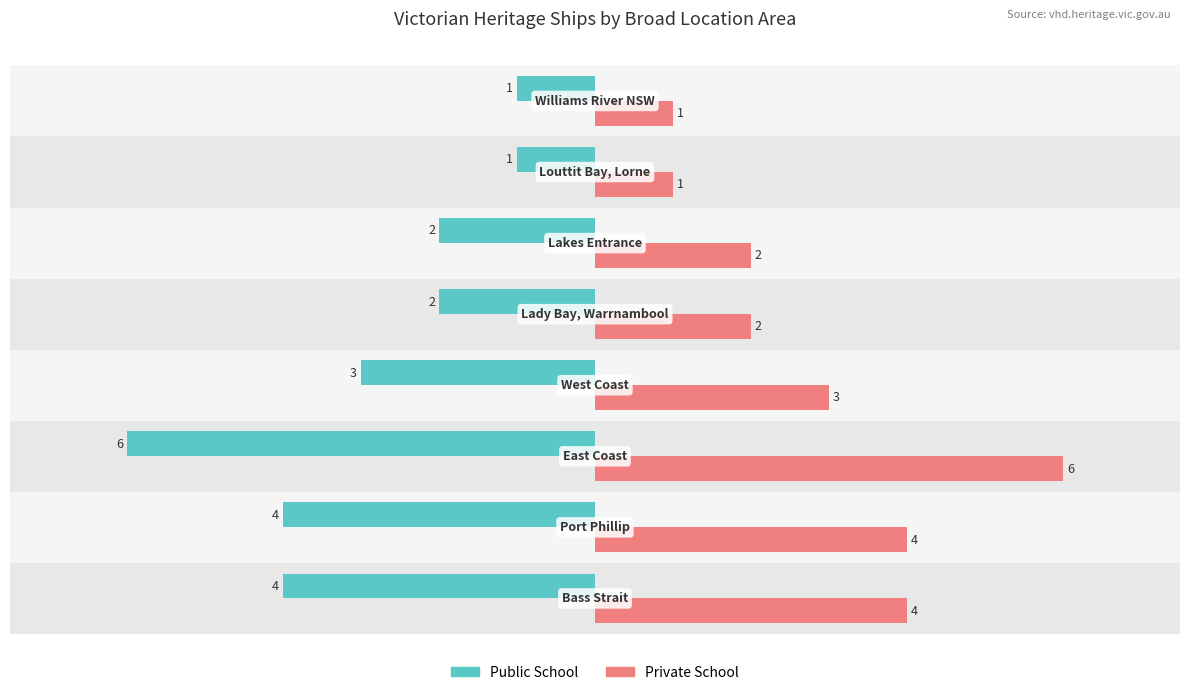

Count the number of data series in this chart.

2